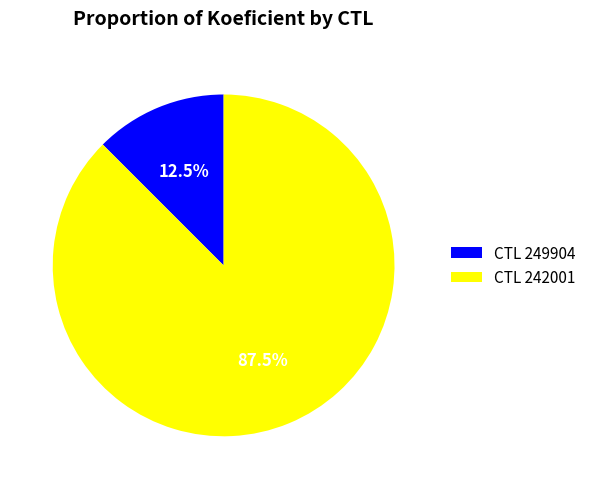

What is the ratio of the value at CTL 242001 to the value at CTL 249904?

7.0